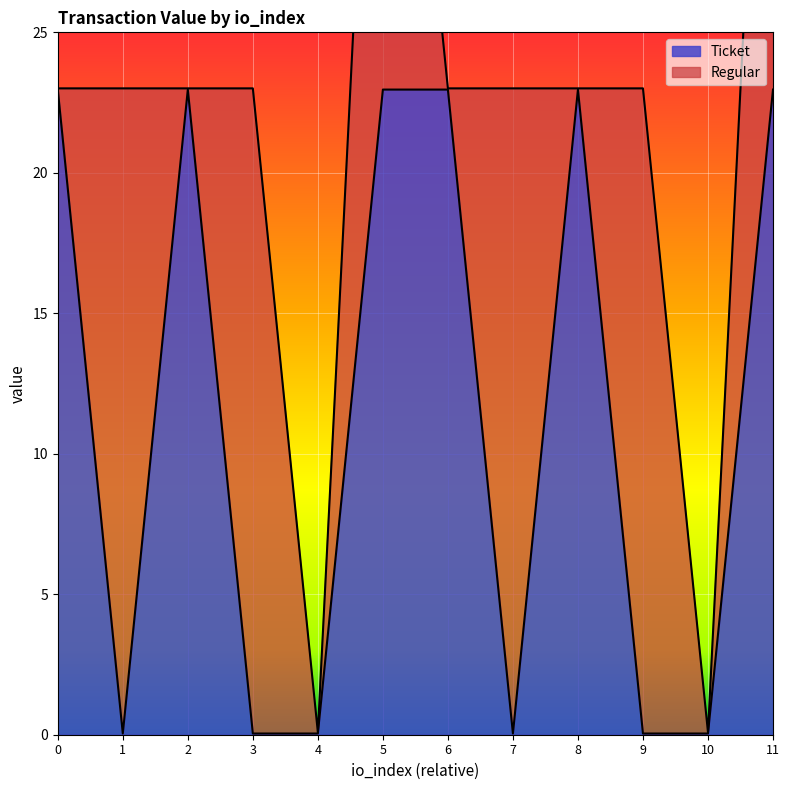

What is the approximate value at 8?

23.0